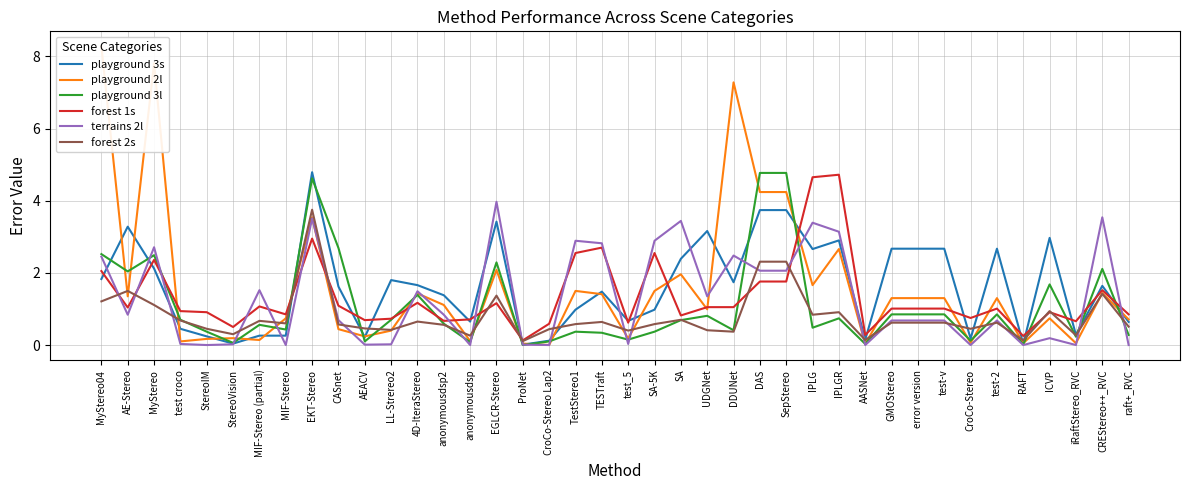

Reading left to right, transcribe all the data shown in this chart.

playground 3s: MyStereo04=1.8	AE-Stereo=3.3	MyStereo=2.1	test croco=0.5	StereoIM=0.2	StereoVision=0.0	MIF-Stereo (partial)=0.3	MIF-Stereo=0.3	EKT-Stereo=4.8	CASnet=1.6	AEACV=0.2	LL-Strereo2=1.8	4D-IteraStereo=1.7	anonymousdsp2=1.4	anonymousdsp=0.7	EGLCR-Stereo=3.4	ProNet=0.0	CroCo-Stereo Lap2=0.1	TestStereo1=1.0	TESTraft=1.5	test_5=0.7	SA-5K=1.0	SA=2.4	UDGNet=3.2	DDUNet=1.7	DAS=3.7	SepStereo=3.7	IPLG=2.7	IPLGR=2.9	AASNet=0.1	GMOStereo=2.7	error version=2.7	test-v=2.7	CroCo-Stereo=0.2	test-2=2.7	RAFT=0.0	ICVP=3.0	iRaftStereo_RVC=0.3	CREStereo++_RVC=1.6	raft+_RVC=0.6
playground 2l: MyStereo04=8.3	AE-Stereo=1.4	MyStereo=7.8	test croco=0.1	StereoIM=0.2	StereoVision=0.2	MIF-Stereo (partial)=0.1	MIF-Stereo=0.7	EKT-Stereo=3.5	CASnet=0.4	AEACV=0.2	LL-Strereo2=0.4	4D-IteraStereo=1.4	anonymousdsp2=1.1	anonymousdsp=0.1	EGLCR-Stereo=2.1	ProNet=0.0	CroCo-Stereo Lap2=0.0	TestStereo1=1.5	TESTraft=1.4	test_5=0.2	SA-5K=1.5	SA=2.0	UDGNet=1.0	DDUNet=7.3	DAS=4.2	SepStereo=4.2	IPLG=1.7	IPLGR=2.7	AASNet=0.0	GMOStereo=1.3	error version=1.3	test-v=1.3	CroCo-Stereo=0.1	test-2=1.3	RAFT=0.1	ICVP=0.7	iRaftStereo_RVC=0.1	CREStereo++_RVC=1.4	raft+_RVC=0.7
playground 3l: MyStereo04=2.5	AE-Stereo=2.0	MyStereo=2.5	test croco=0.7	StereoIM=0.4	StereoVision=0.1	MIF-Stereo (partial)=0.6	MIF-Stereo=0.4	EKT-Stereo=4.6	CASnet=2.7	AEACV=0.1	LL-Strereo2=0.7	4D-IteraStereo=1.4	anonymousdsp2=0.6	anonymousdsp=0.1	EGLCR-Stereo=2.3	ProNet=0.0	CroCo-Stereo Lap2=0.1	TestStereo1=0.4	TESTraft=0.3	test_5=0.1	SA-5K=0.4	SA=0.7	UDGNet=0.8	DDUNet=0.4	DAS=4.8	SepStereo=4.8	IPLG=0.5	IPLGR=0.7	AASNet=0.0	GMOStereo=0.8	error version=0.8	test-v=0.8	CroCo-Stereo=0.1	test-2=0.8	RAFT=0.0	ICVP=1.7	iRaftStereo_RVC=0.2	CREStereo++_RVC=2.1	raft+_RVC=0.3
forest 1s: MyStereo04=2.0	AE-Stereo=1.0	MyStereo=2.4	test croco=0.9	StereoIM=0.9	StereoVision=0.5	MIF-Stereo (partial)=1.1	MIF-Stereo=0.8	EKT-Stereo=3.0	CASnet=1.1	AEACV=0.7	LL-Strereo2=0.7	4D-IteraStereo=1.2	anonymousdsp2=0.7	anonymousdsp=0.7	EGLCR-Stereo=1.2	ProNet=0.1	CroCo-Stereo Lap2=0.6	TestStereo1=2.5	TESTraft=2.7	test_5=0.6	SA-5K=2.5	SA=0.8	UDGNet=1.1	DDUNet=1.1	DAS=1.8	SepStereo=1.8	IPLG=4.7	IPLGR=4.7	AASNet=0.3	GMOStereo=1.0	error version=1.0	test-v=1.0	CroCo-Stereo=0.8	test-2=1.0	RAFT=0.2	ICVP=0.9	iRaftStereo_RVC=0.7	CREStereo++_RVC=1.5	raft+_RVC=0.8
terrains 2l: MyStereo04=2.5	AE-Stereo=0.8	MyStereo=2.7	test croco=0.0	StereoIM=0.0	StereoVision=0.0	MIF-Stereo (partial)=1.5	MIF-Stereo=0.0	EKT-Stereo=3.5	CASnet=0.7	AEACV=0.0	LL-Strereo2=0.0	4D-IteraStereo=1.5	anonymousdsp2=0.8	anonymousdsp=0.0	EGLCR-Stereo=4.0	ProNet=0.0	CroCo-Stereo Lap2=0.0	TestStereo1=2.9	TESTraft=2.8	test_5=0.0	SA-5K=2.9	SA=3.4	UDGNet=1.4	DDUNet=2.5	DAS=2.1	SepStereo=2.1	IPLG=3.4	IPLGR=3.1	AASNet=0.0	GMOStereo=0.7	error version=0.7	test-v=0.7	CroCo-Stereo=0.0	test-2=0.7	RAFT=0.0	ICVP=0.2	iRaftStereo_RVC=0.0	CREStereo++_RVC=3.5	raft+_RVC=0.0
forest 2s: MyStereo04=1.2	AE-Stereo=1.5	MyStereo=1.1	test croco=0.7	StereoIM=0.5	StereoVision=0.3	MIF-Stereo (partial)=0.7	MIF-Stereo=0.6	EKT-Stereo=3.8	CASnet=0.6	AEACV=0.5	LL-Strereo2=0.4	4D-IteraStereo=0.7	anonymousdsp2=0.6	anonymousdsp=0.3	EGLCR-Stereo=1.4	ProNet=0.1	CroCo-Stereo Lap2=0.4	TestStereo1=0.6	TESTraft=0.6	test_5=0.4	SA-5K=0.6	SA=0.7	UDGNet=0.4	DDUNet=0.4	DAS=2.3	SepStereo=2.3	IPLG=0.8	IPLGR=0.9	AASNet=0.1	GMOStereo=0.6	error version=0.6	test-v=0.6	CroCo-Stereo=0.5	test-2=0.6	RAFT=0.1	ICVP=0.9	iRaftStereo_RVC=0.3	CREStereo++_RVC=1.4	raft+_RVC=0.5